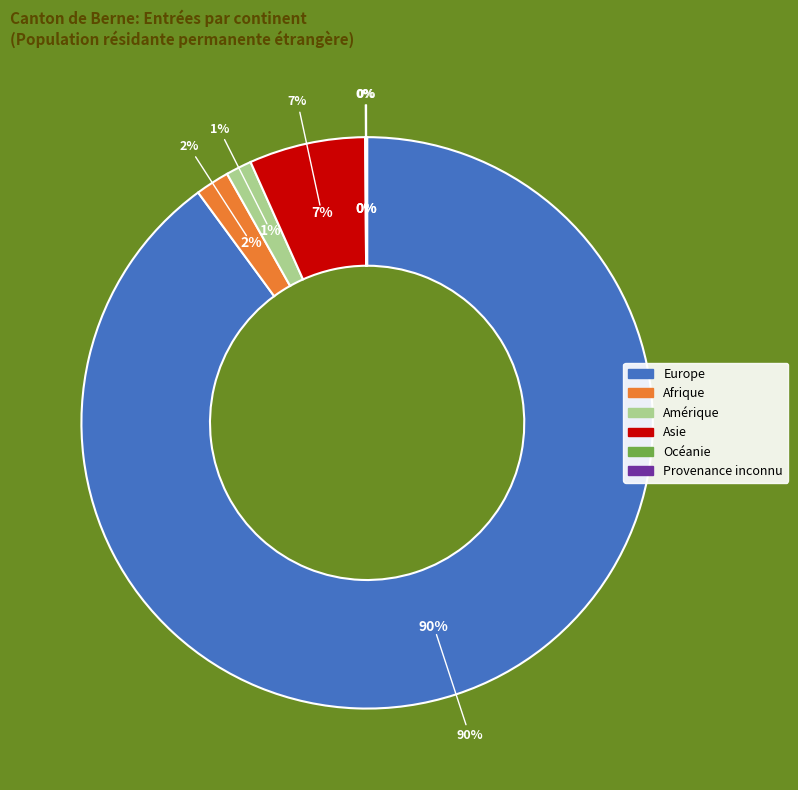

Count the number of slices in the pie.

6